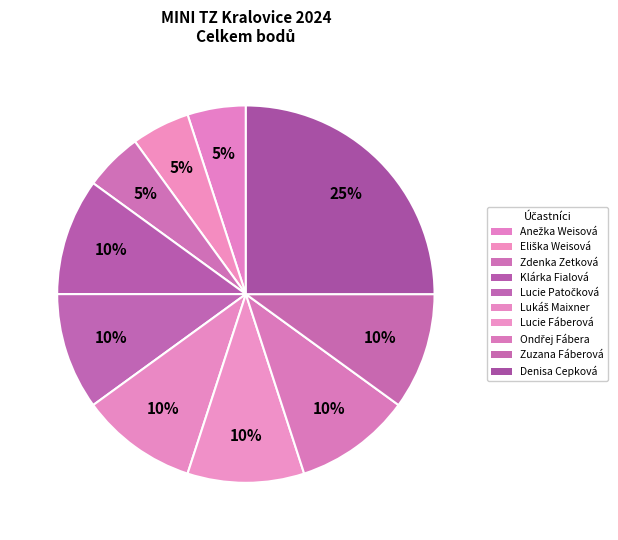

Is it true that Klárka Fialová is 21% of the pie?

False